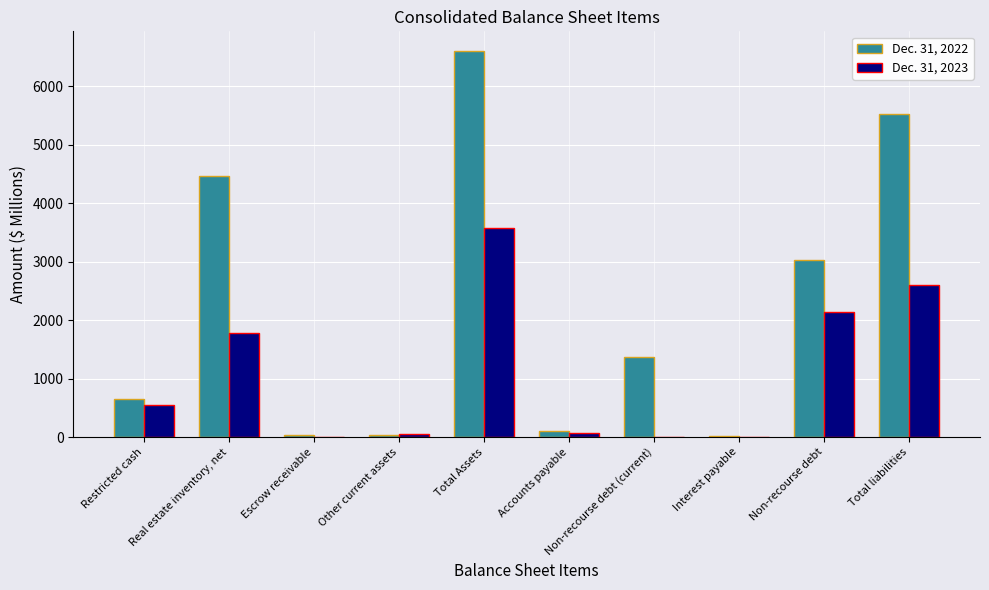

Which category has the highest value in the Dec. 31, 2023 series?

Total Assets